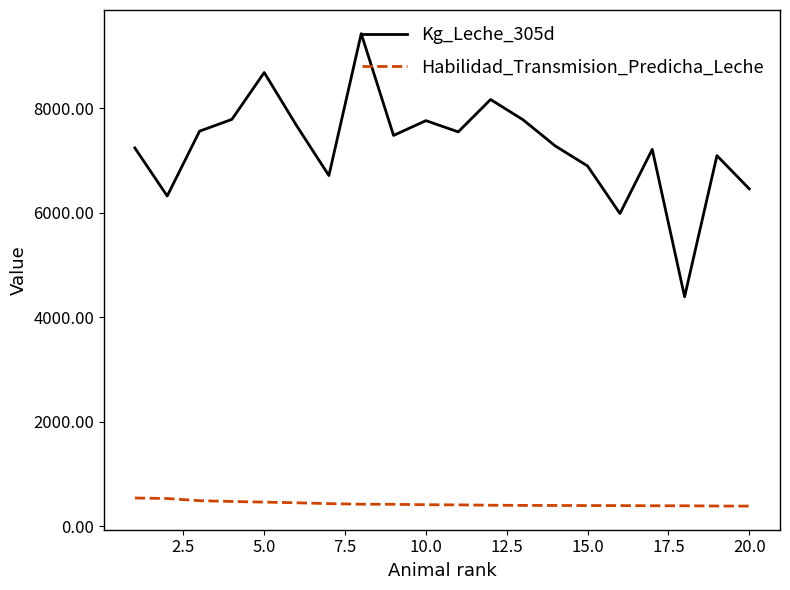

Which series has the largest total across all categories?

Kg_Leche_305d